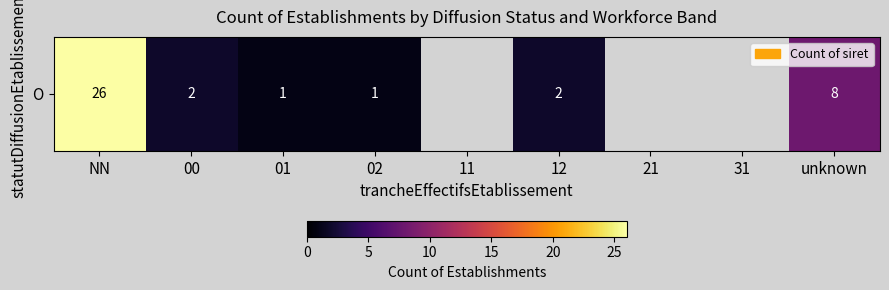

Which category has the highest value across all series?

NN